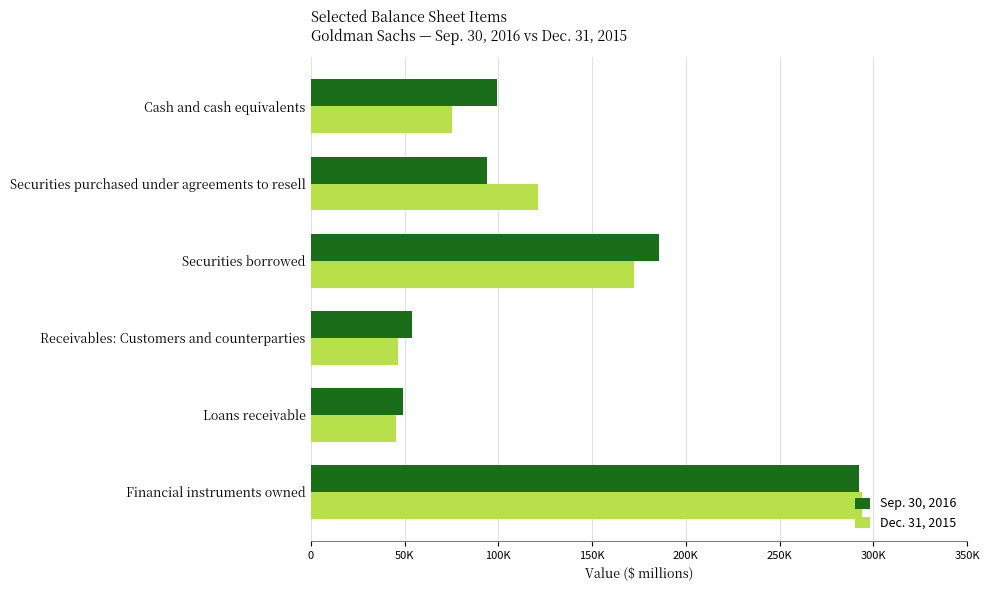

Reading left to right, extract all data points from this chart.

Sep. 30, 2016: 99535	94220	185468	53855	49064	292420
Dec. 31, 2015: 75105	120905	172099	46430	45407	293940